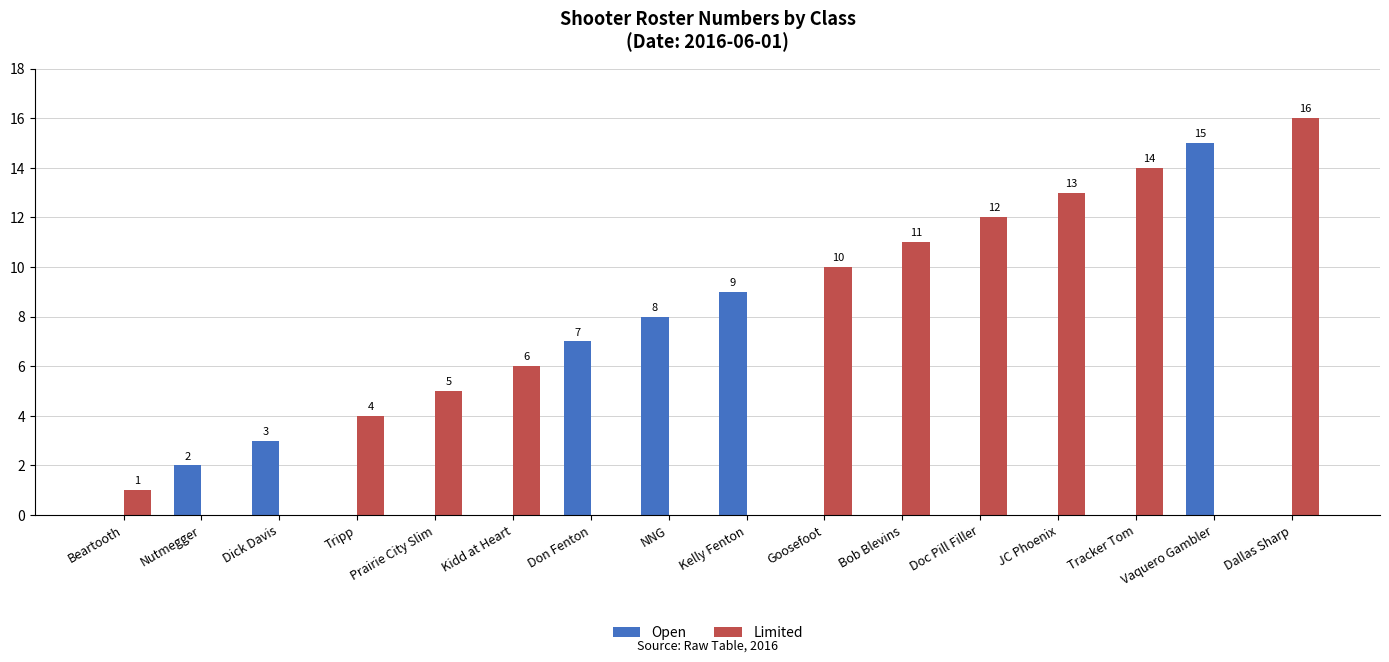

Is the value of Open at Nutmegger greater than the value of Limited at Nutmegger?

Yes